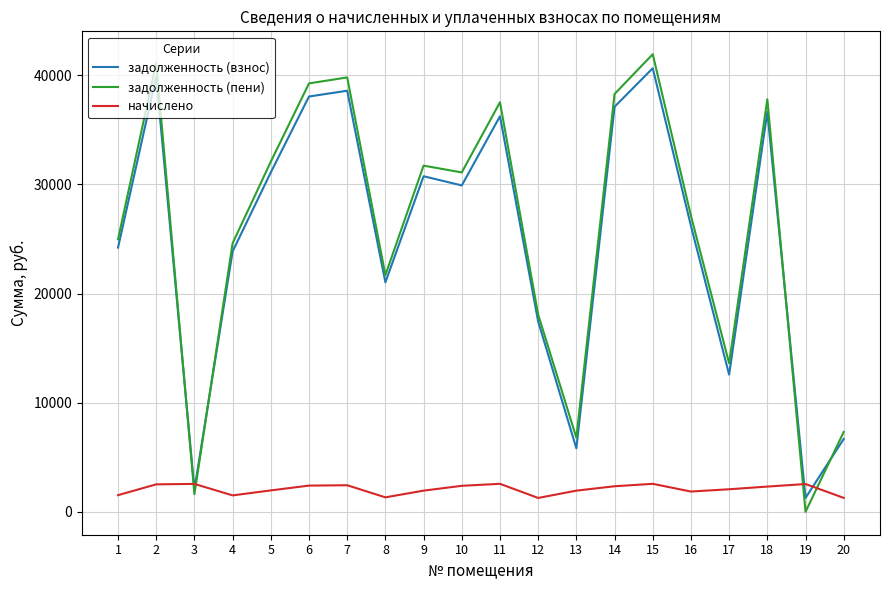

True or false: начислено has more than 1 points higher than both neighbors.

True